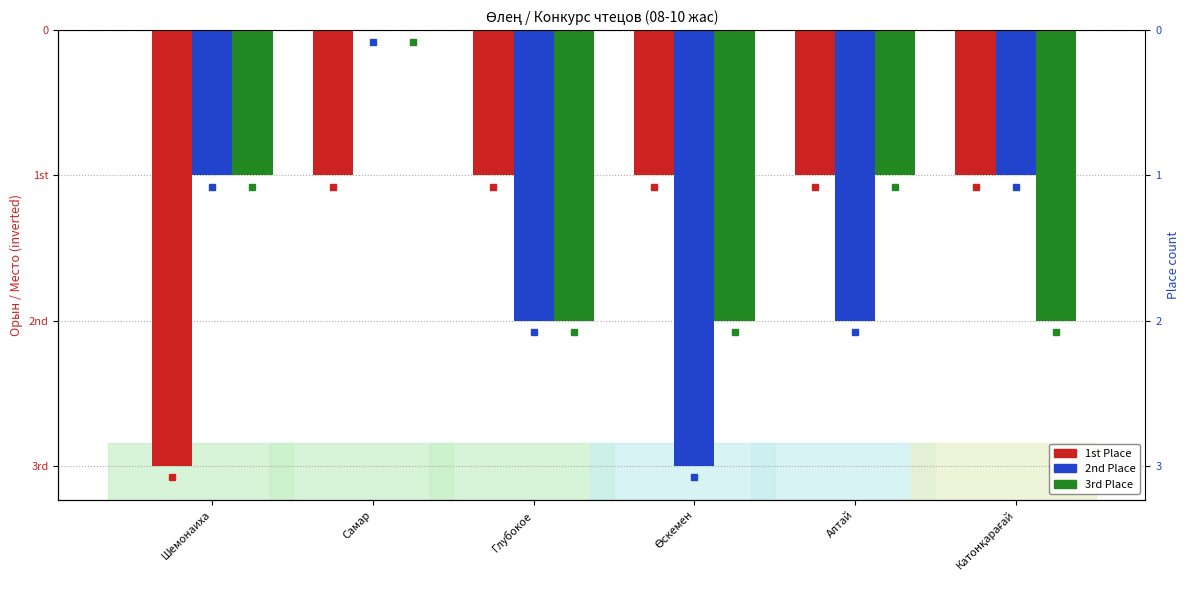

What is the difference between the 2nd Place values at Катонқарағай and Глубокое?

1